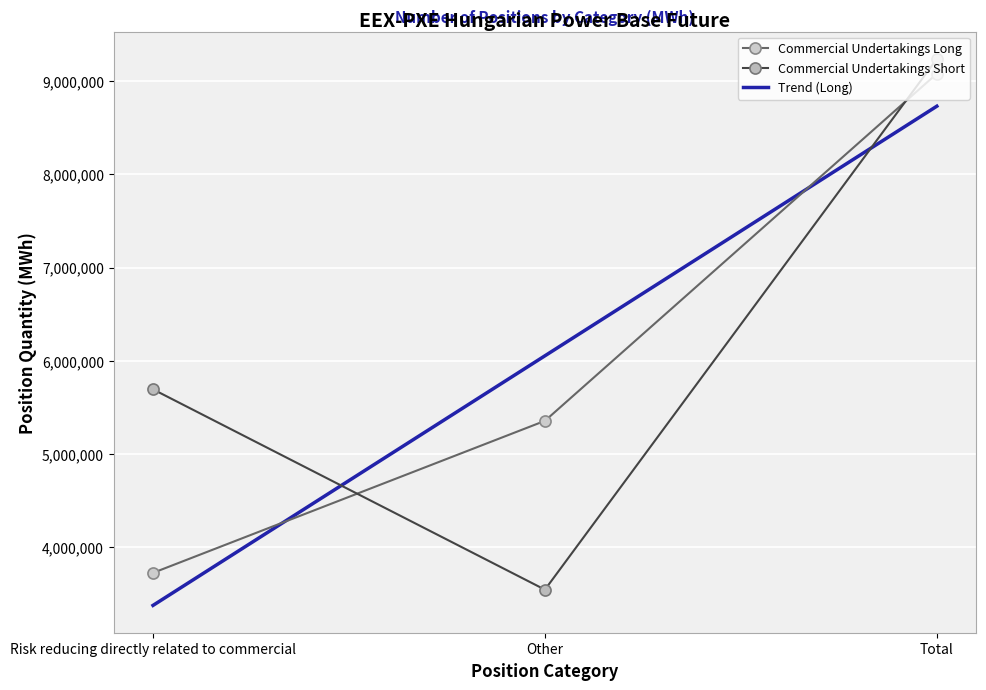

What is the value of the Commercial Undertakings Short point at the 2nd from the left?

3544394